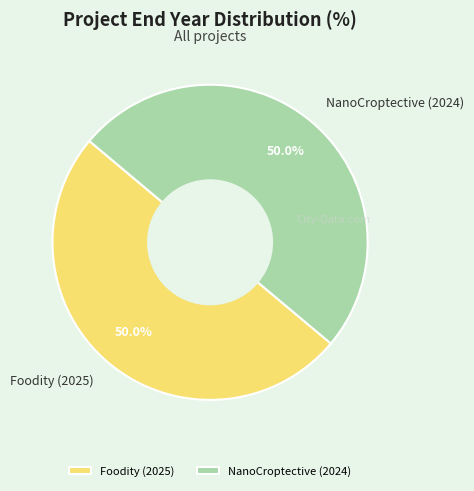

How many segments does this pie chart have?

2